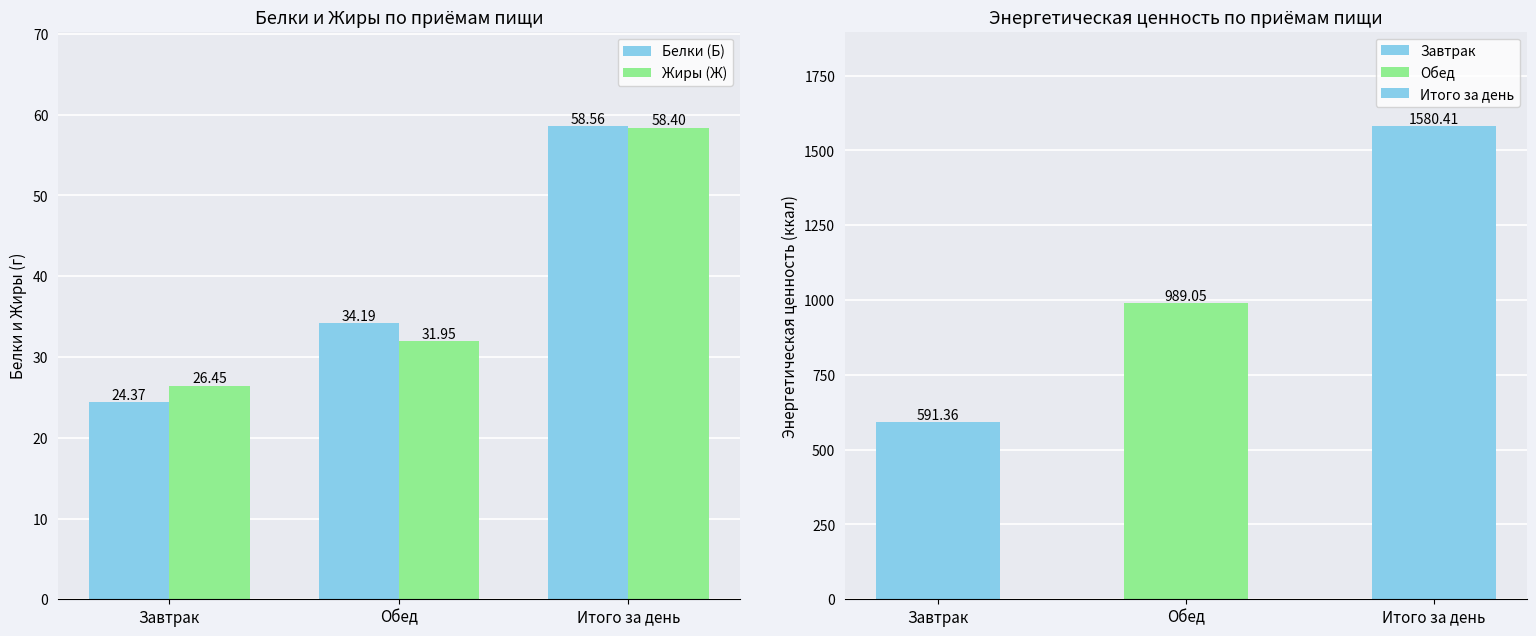

What is the value of the Белки (Б) bar at the 2nd from the left?

34.2